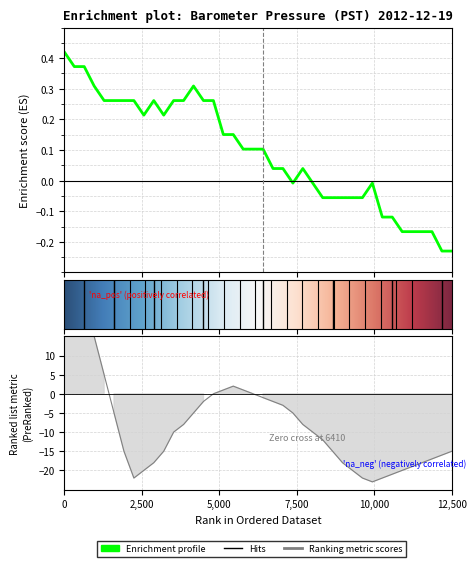

The chart shows a value of 0.2 at 6. True or false?

False